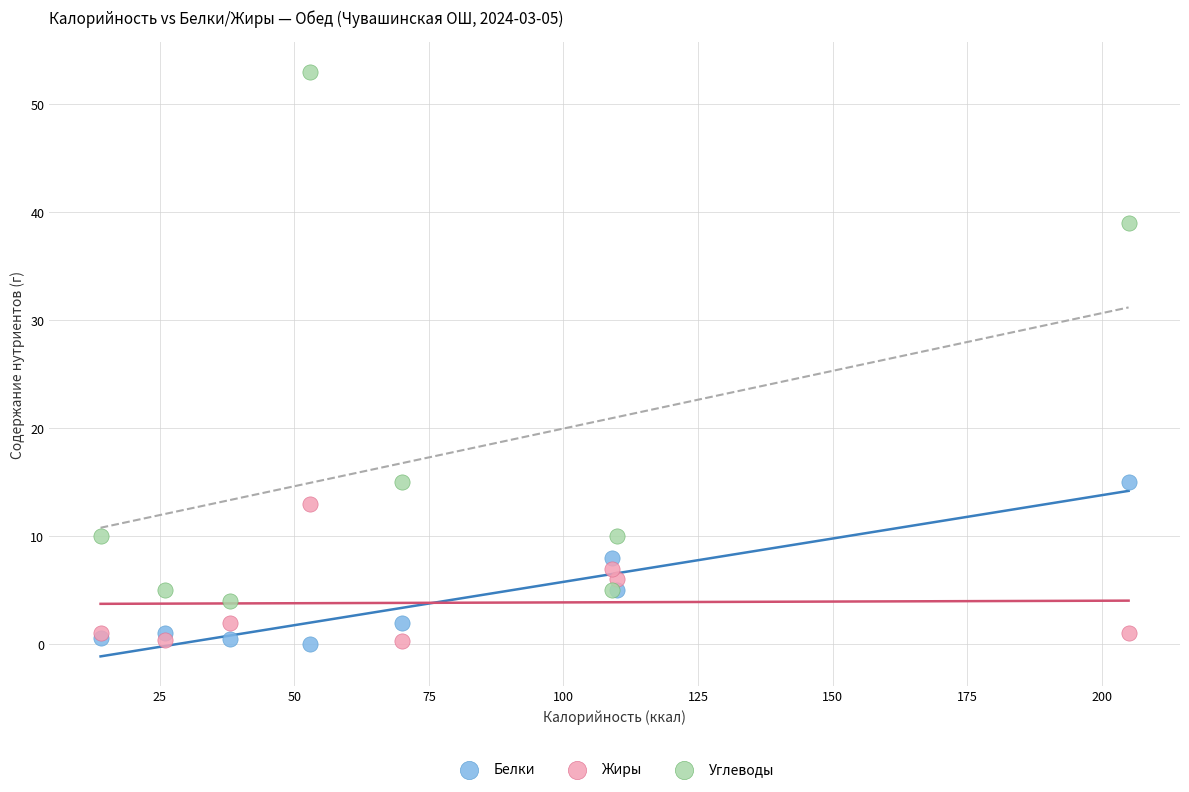

Which series has the largest Y range (max minus min)?

Углеводы